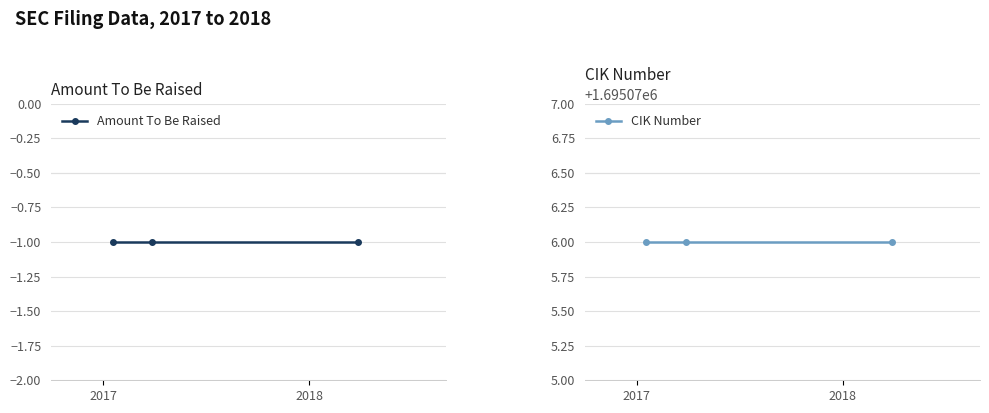

What is the smallest value displayed?

-1